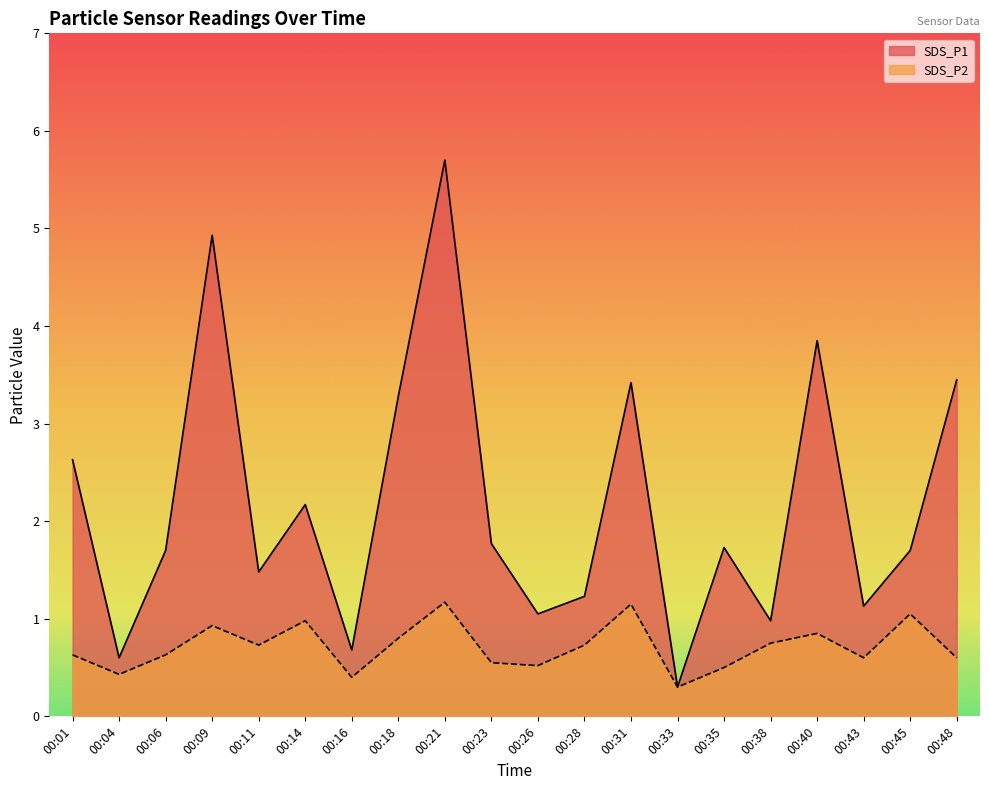

Between 00:09 and 00:45, which series saw the biggest shift?

SDS_P1